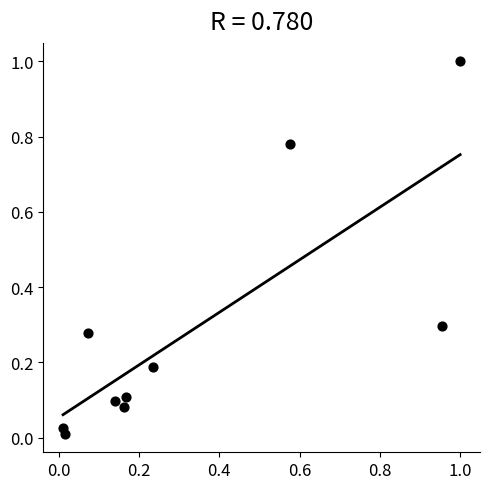

What is the range of X values (max minus min)?

1.0